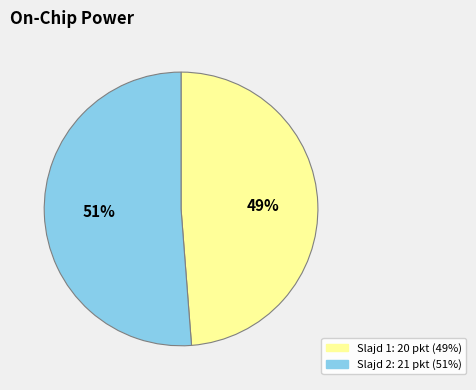

Does any single category account for the majority?

Yes